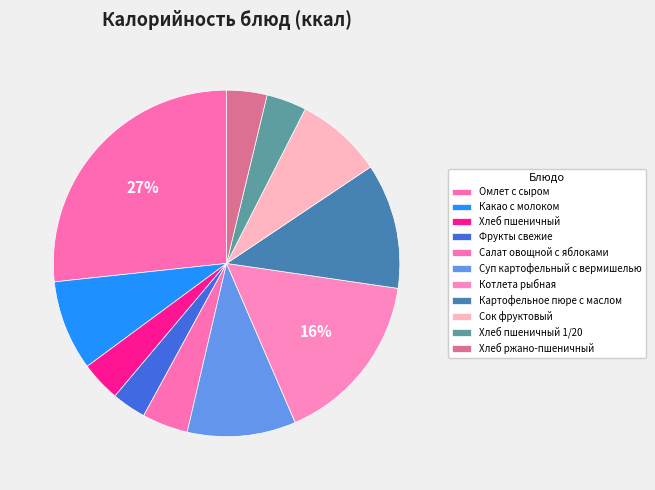

To the nearest percent, what percentage of the pie is Хлеб ржано-пшеничный?

4%